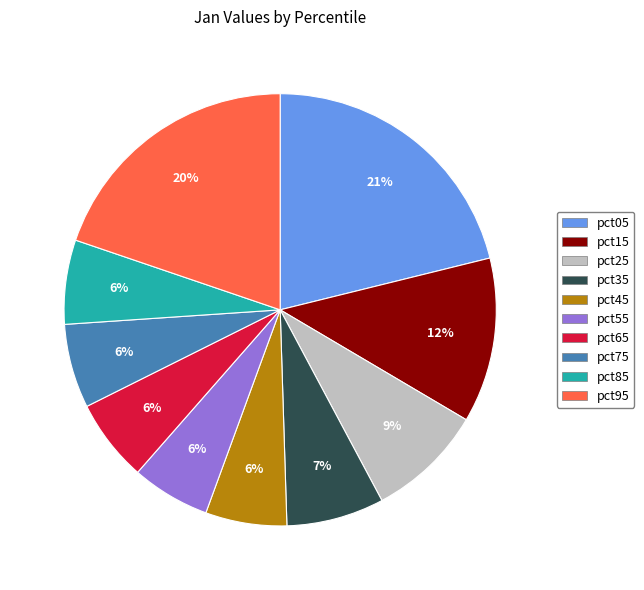

Is pct45 the majority of the pie?

No